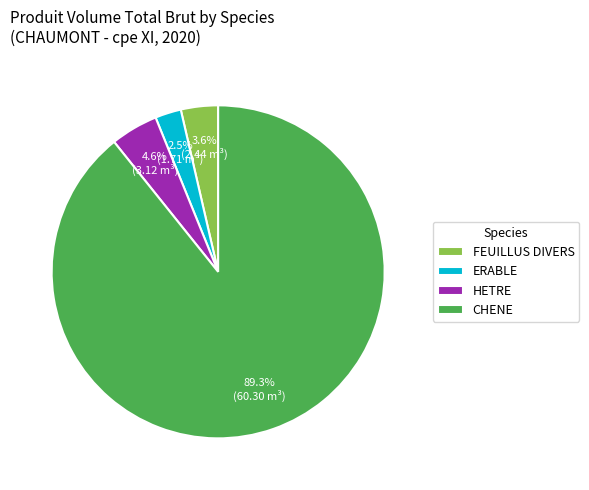

Approximately how many times larger is the value at HETRE compared to CHENE?

0.1